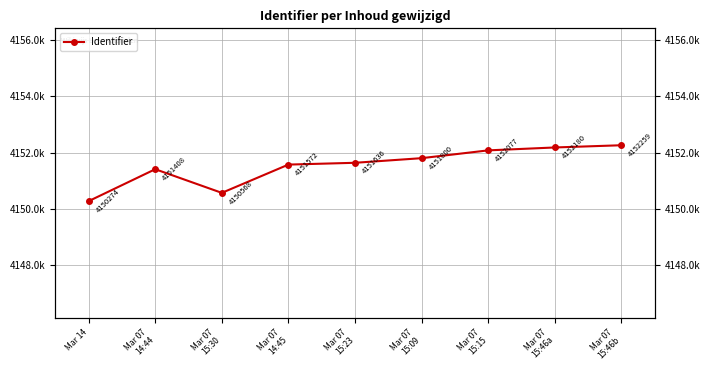

How many interior local valleys (lower than both neighbors) does the data have?

1